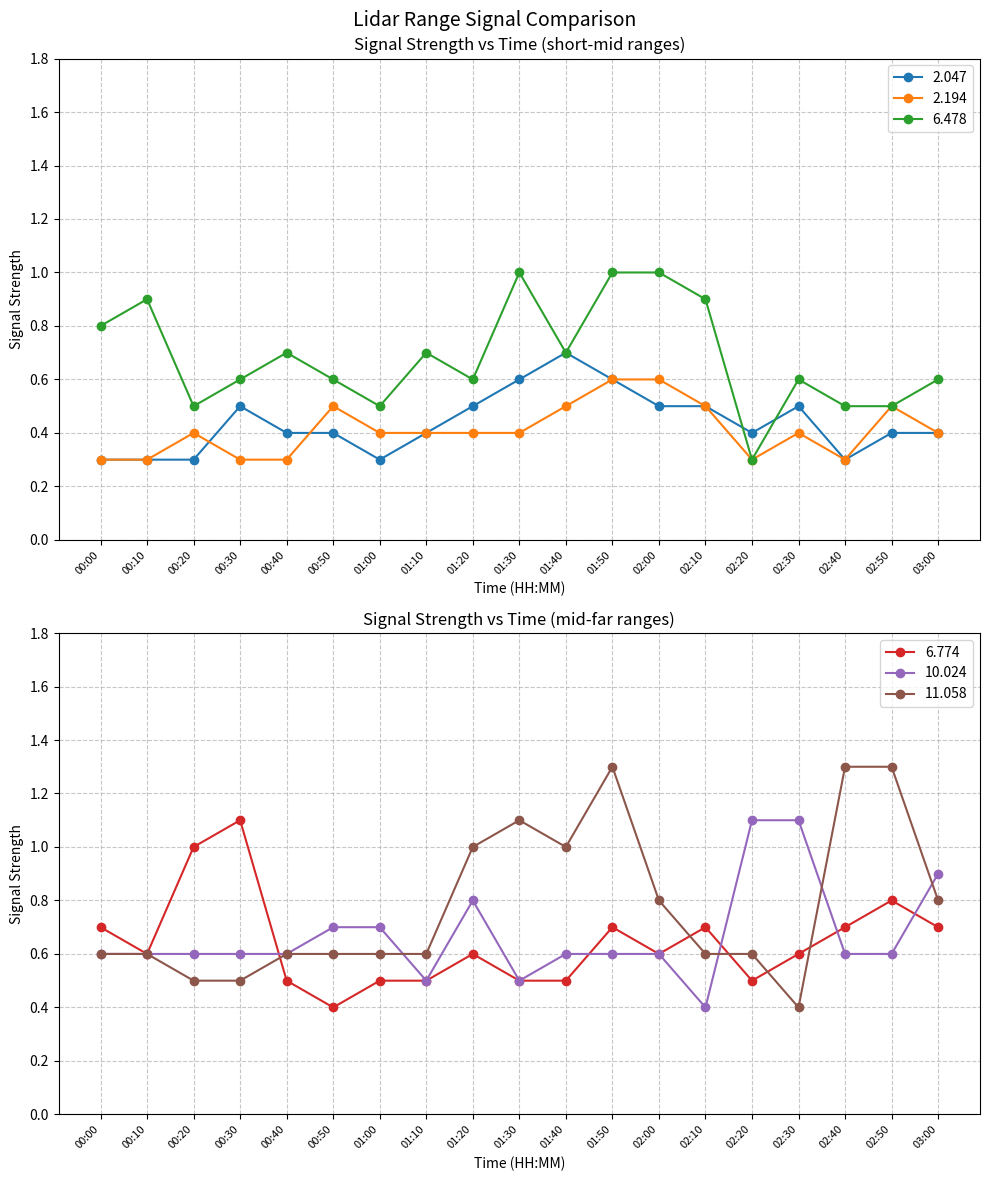

Which series changed the most between 00:40 and 02:20?

10.024